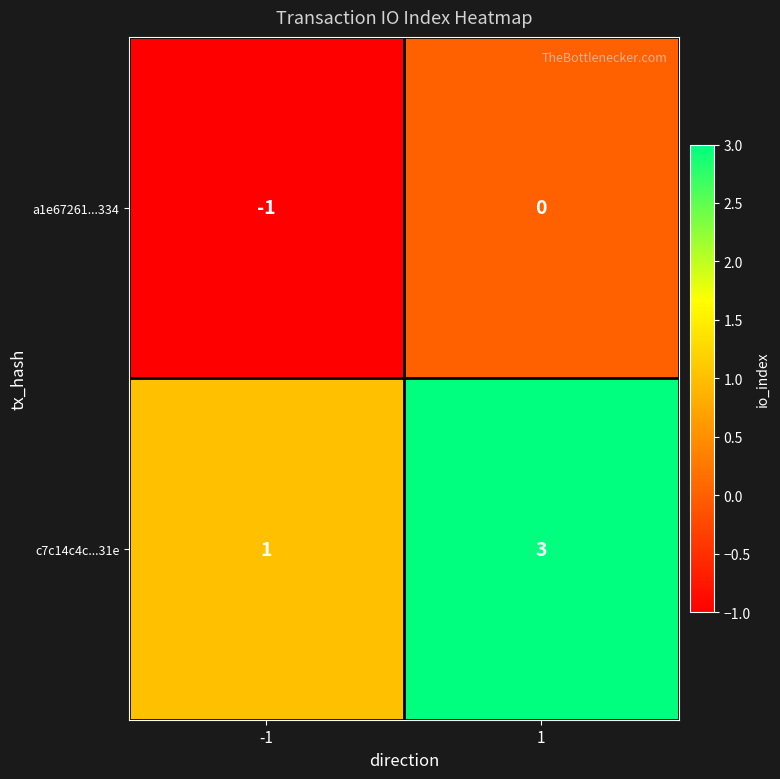

How many series are shown in this chart?

2